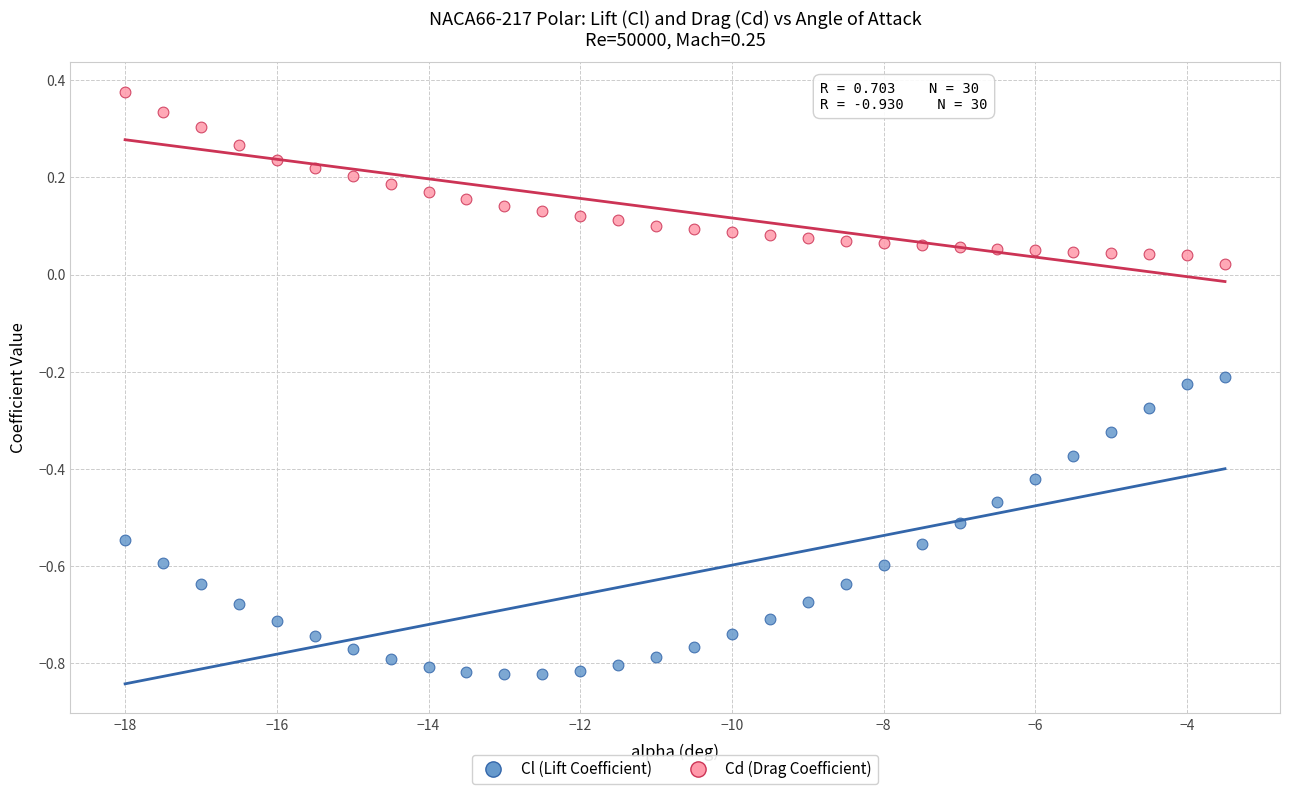

Which series reaches the maximum Y coordinate?

Cd (Drag Coefficient)